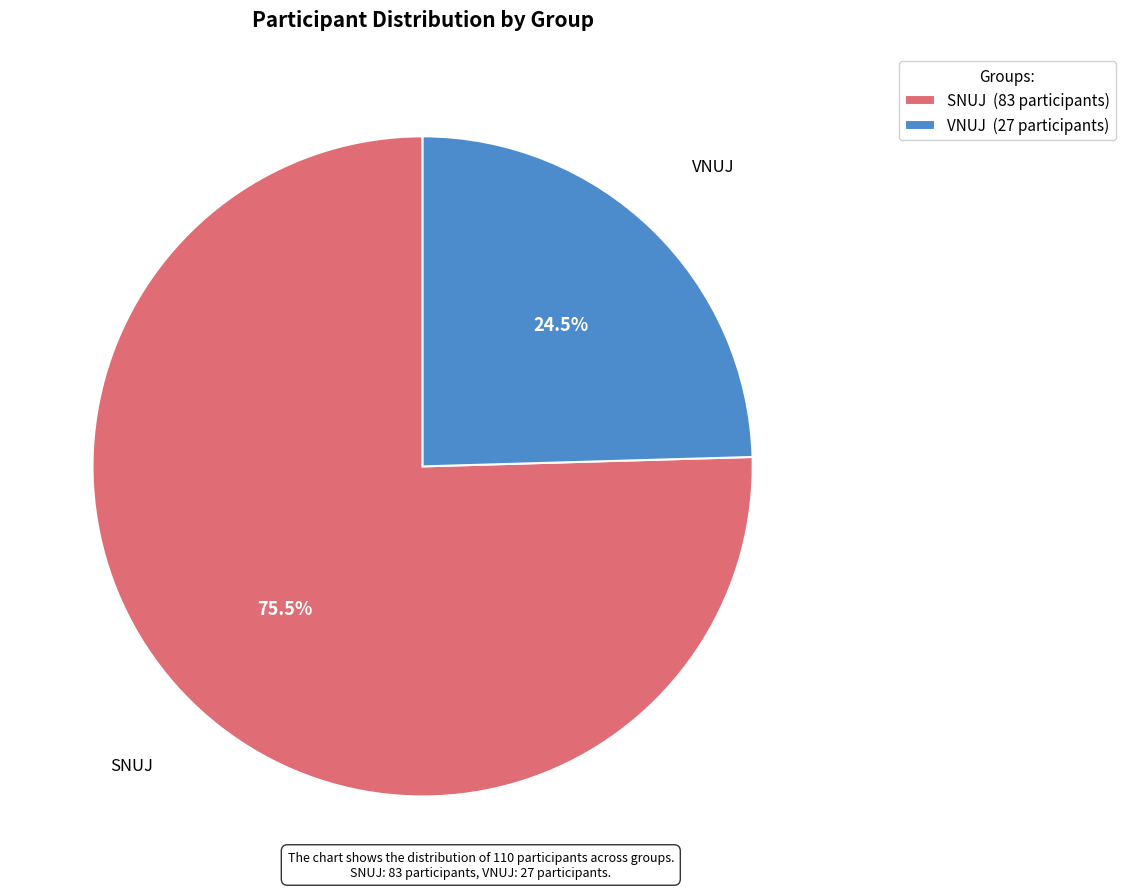

To the nearest percent, what is the difference between the largest and smallest slice percentages?

51%